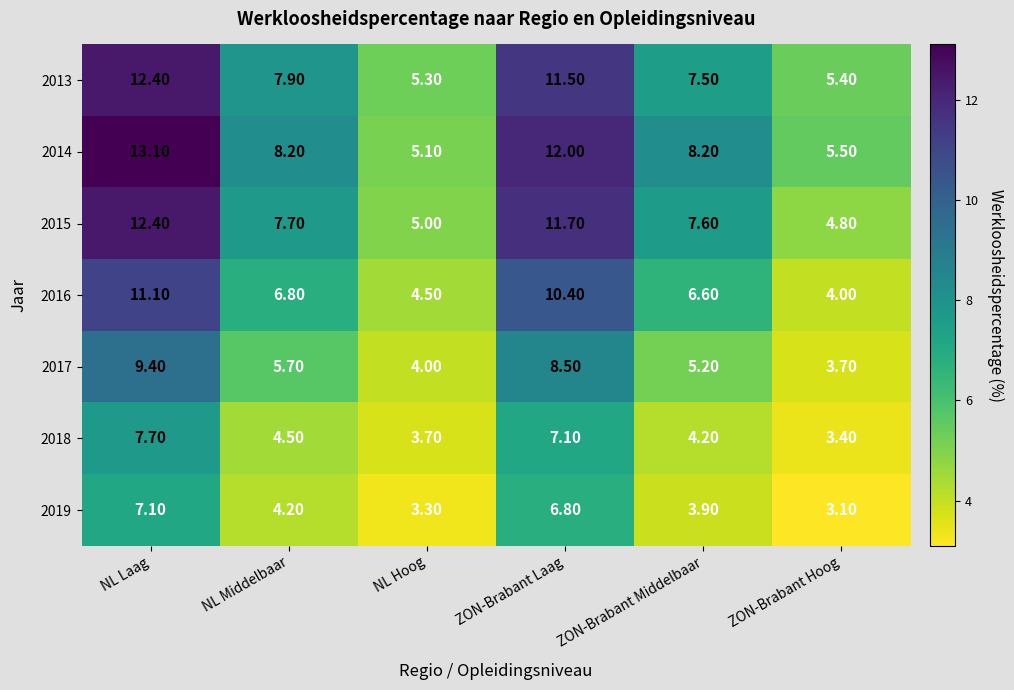

At which label is 2018 closest to 5?

NL Middelbaar